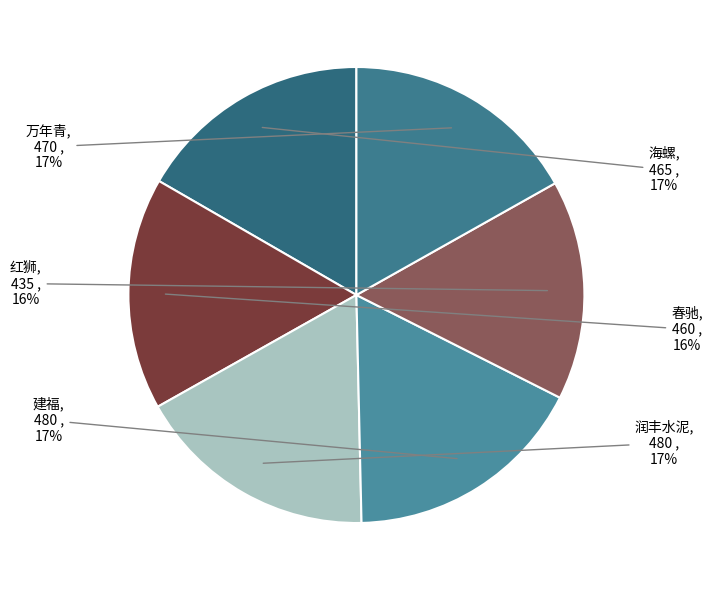

To the nearest percent, what is the difference between the 海螺 and 红狮 slice percentages?

1%